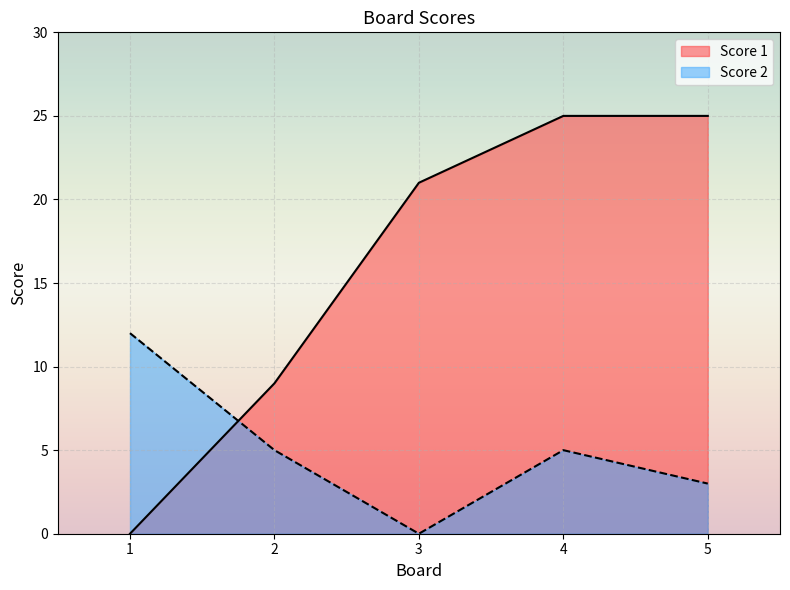

Does the chart display data point markers on the line(s)?

No